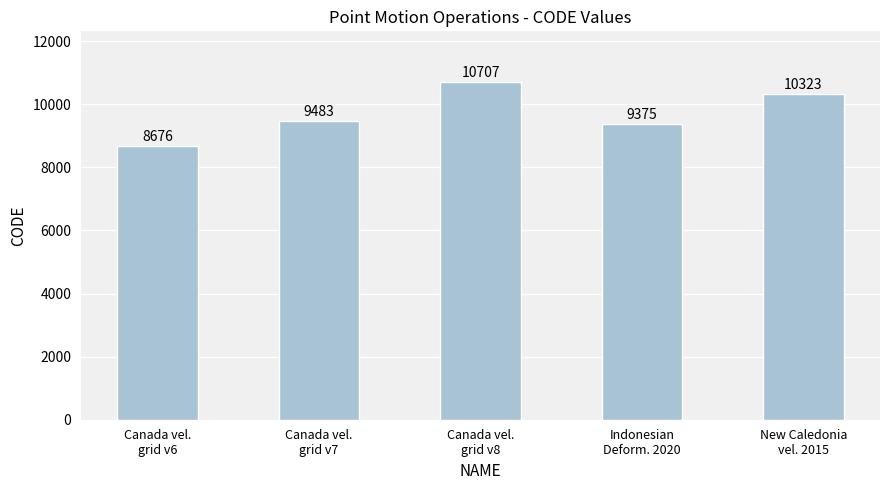

The chart shows a value of 9483 at Canada vel.
grid v7. True or false?

True